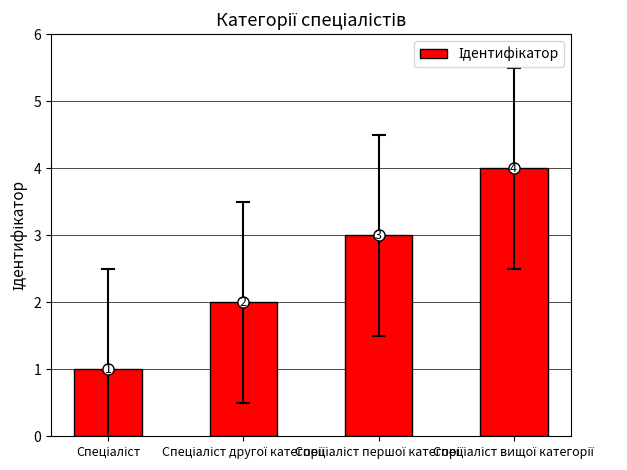

What is the value of the 4th bar from the left?

4